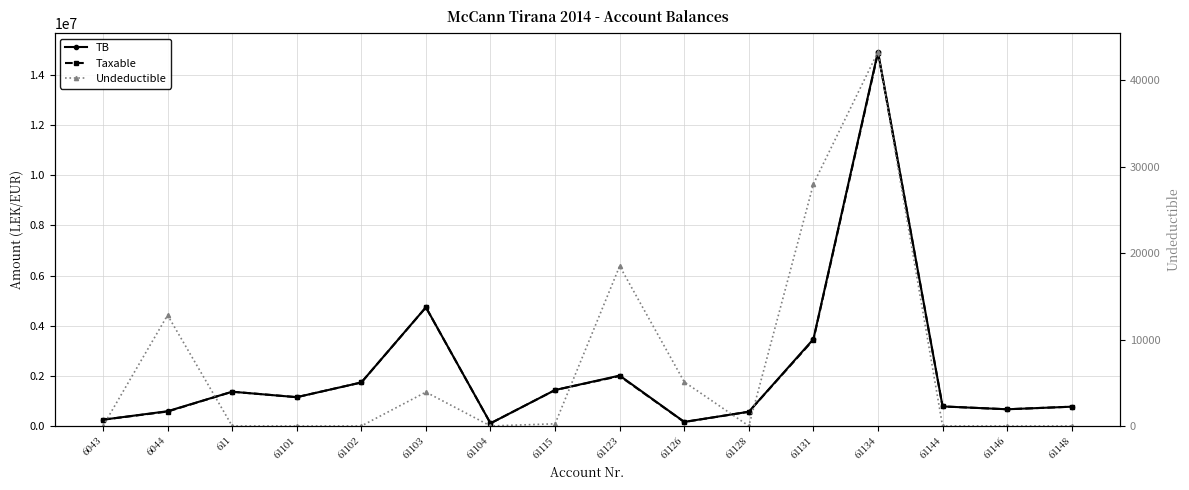

Is it true that Undeductible equals 3920.0 at 61103?

True